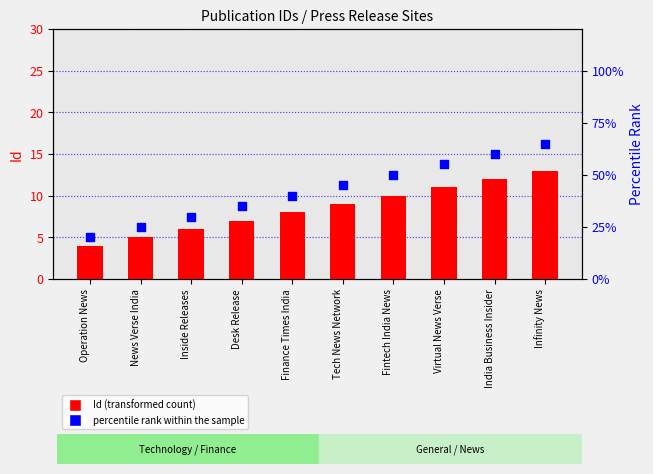

Is the value of Id (transformed count) at Infinity News greater than the value of percentile rank within the sample at Virtual News Verse?

No